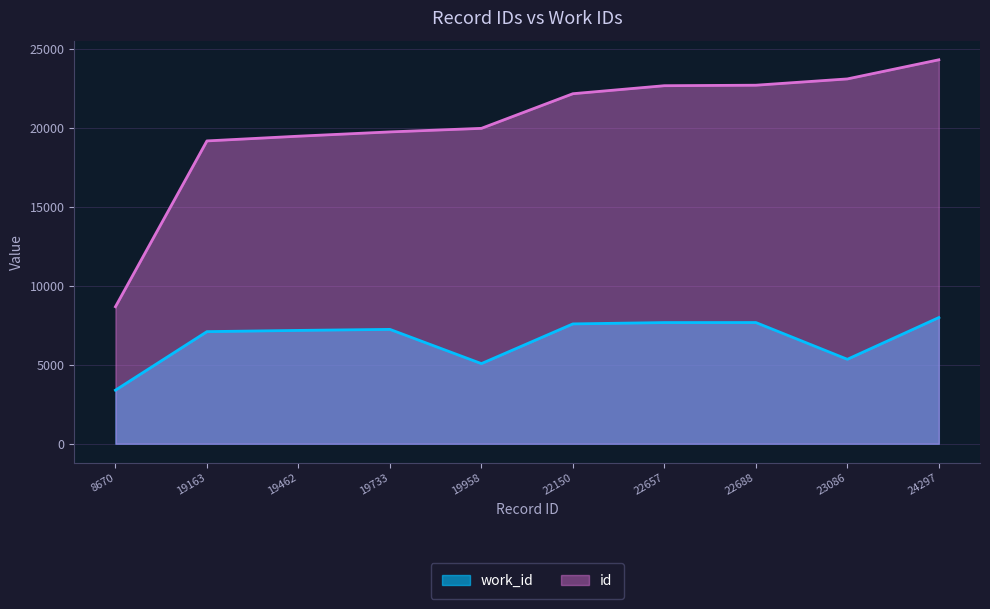

At which category is the sum across all series the highest?

24297